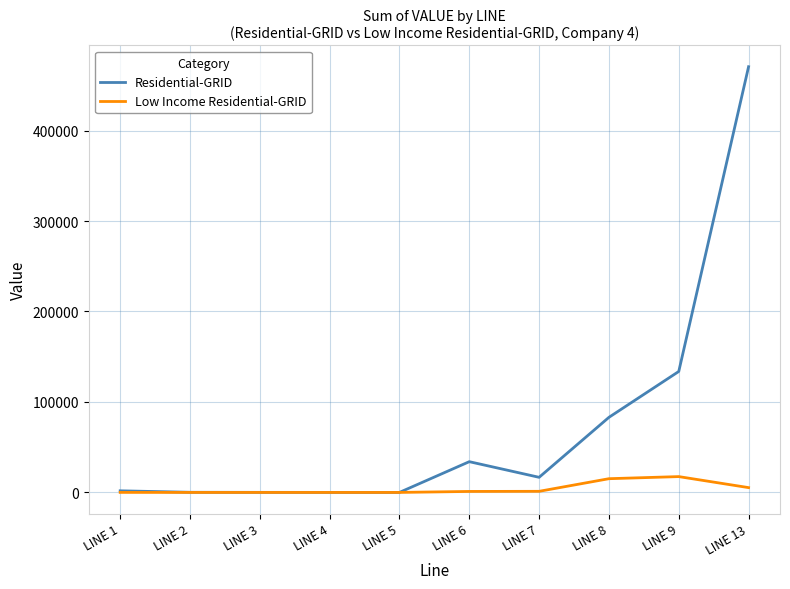

Which series has the largest range (max minus min)?

Residential-GRID